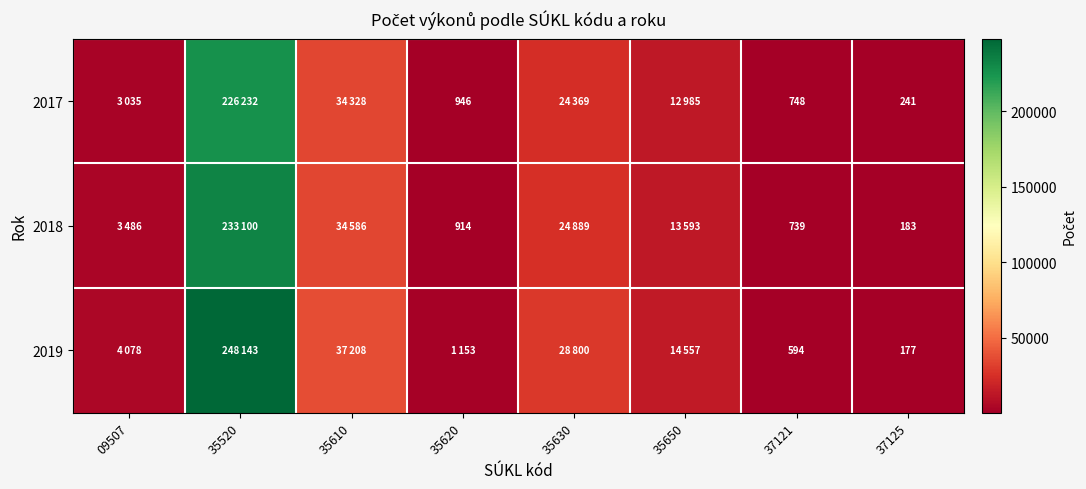

Is it true that 2018 equals 1021 at 37121?

False